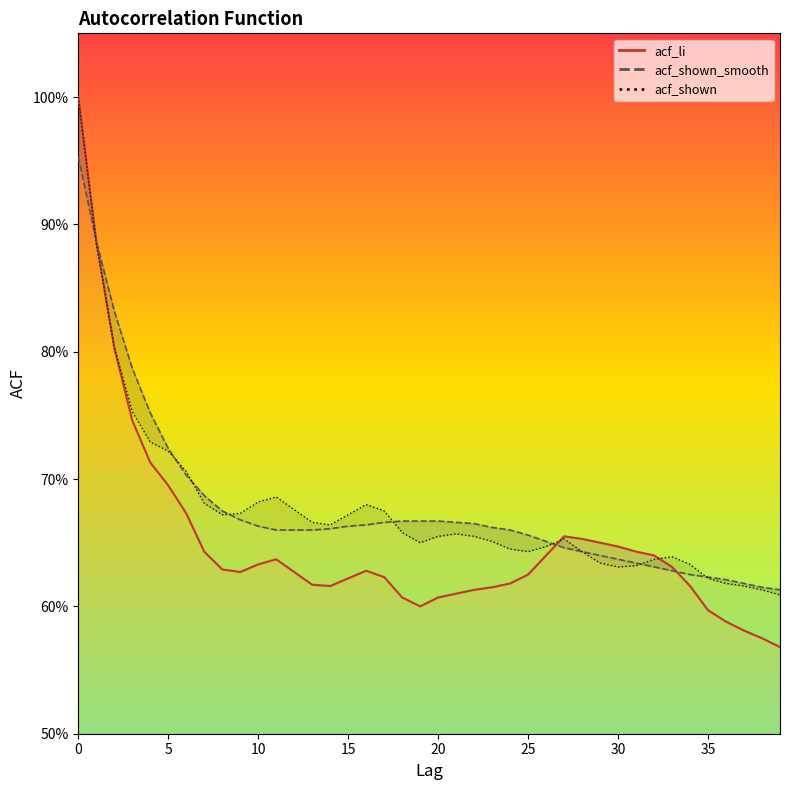

Where is the first local minimum for acf_li?

9